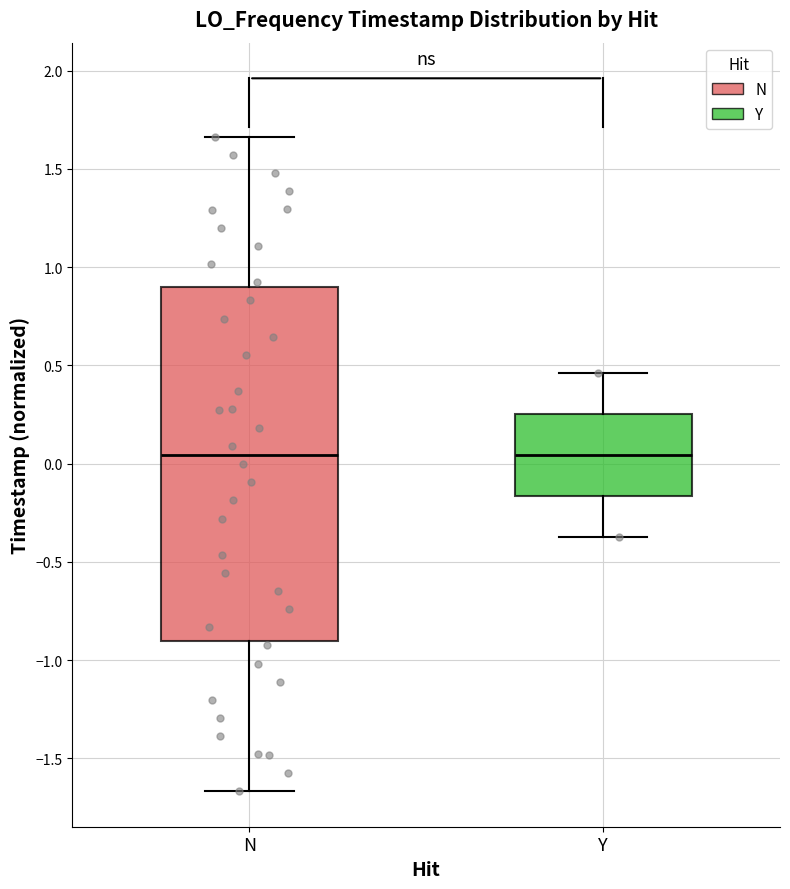

Reading left to right, read every box against the y-axis: the position of its median line, the range the box covers, and the ends of its whiskers. The values are not printed on the chart, so give them approximately, as read against the axis.

N: median 0.05, box -0.90 to 0.90, whiskers -1.65 to 1.65
Y: median 0.05, box -0.15 to 0.25, whiskers -0.35 to 0.45